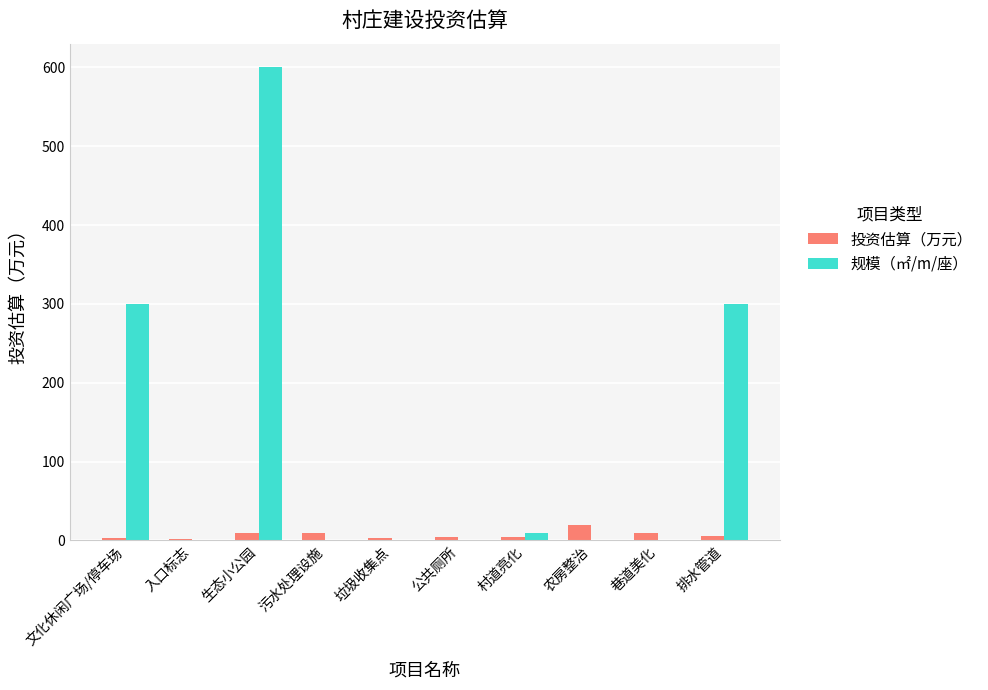

What is the spread (max minus min) of values at 污水处理设施?

9.0